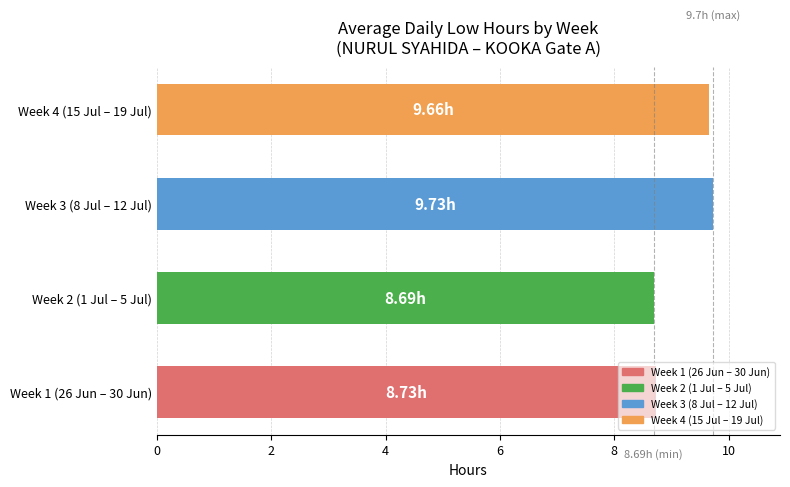

What is the difference between the second highest and second lowest values?

0.9